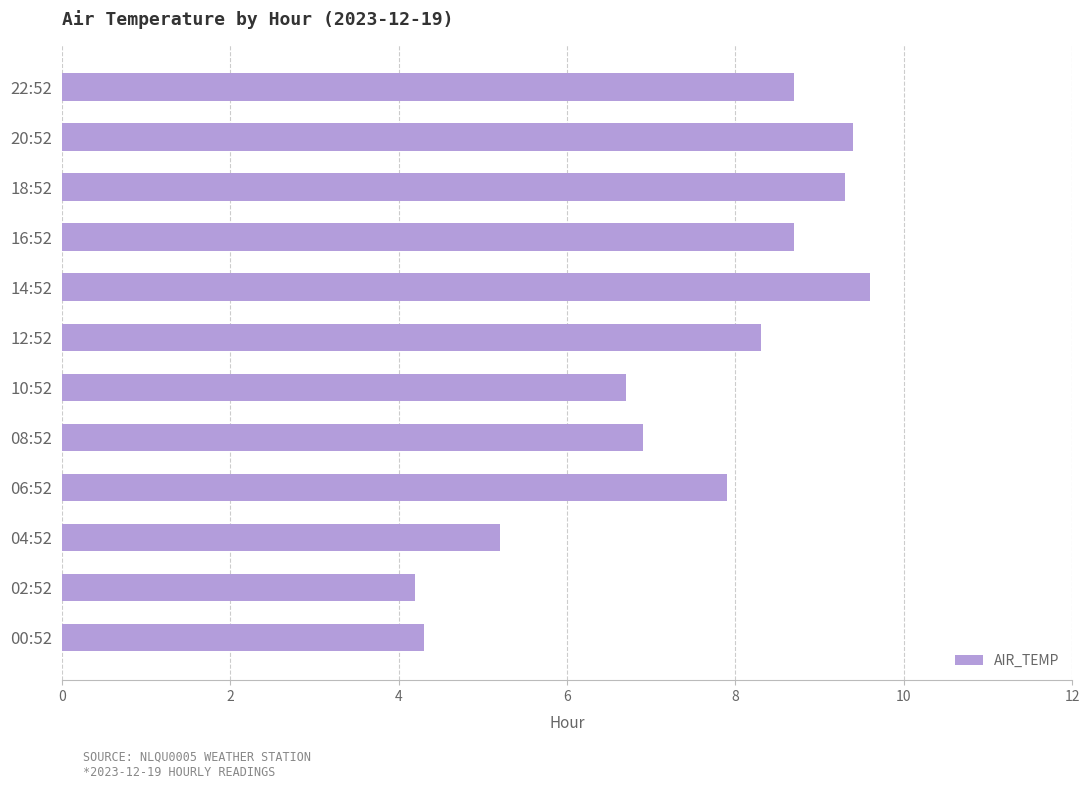

What is the sum of all values?

89.2